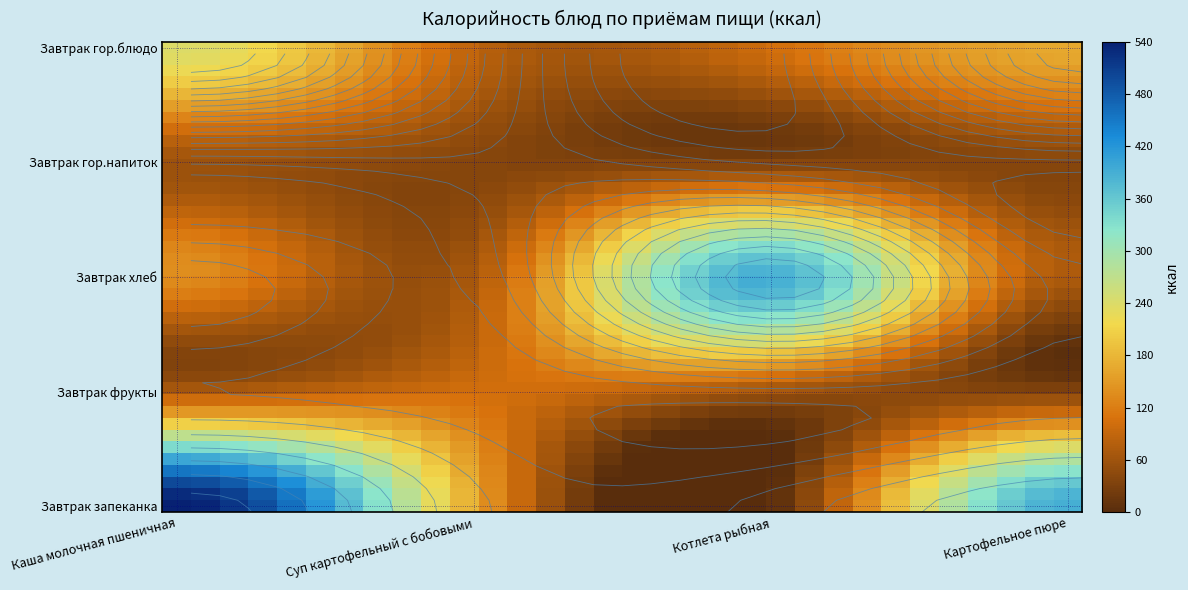

How many categories are shown in the chart?

32